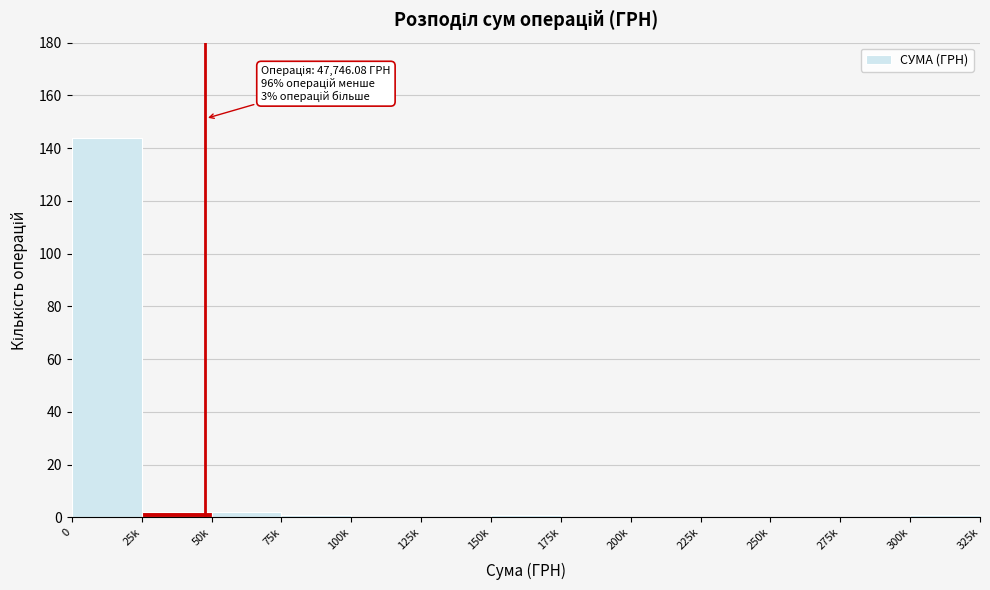

Reading right to left, extract all data points from this chart.

300k=1	275k=0	250k=0	225k=0	200k=0	175k=0	150k=1	125k=0	100k=0	75k=1	50k=2	25k=2	0=144